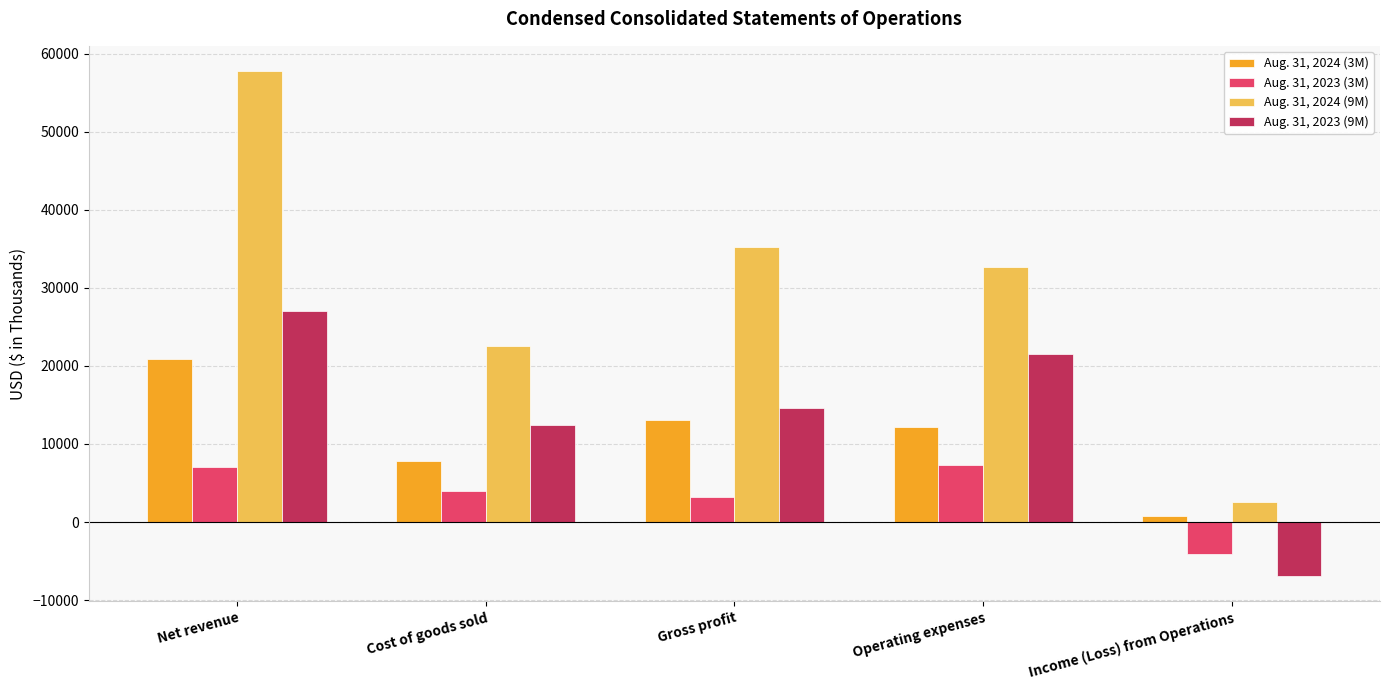

What is the difference between the Aug. 31, 2024 (3M) values at Income (Loss) from Operations and Cost of goods sold?

7014